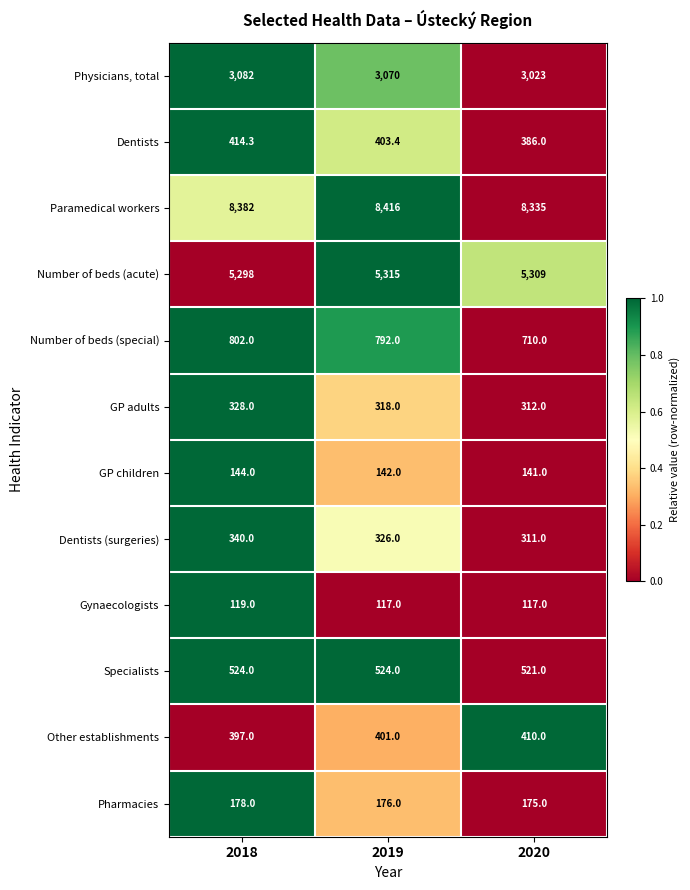

Which category has the highest value across all series?

2019